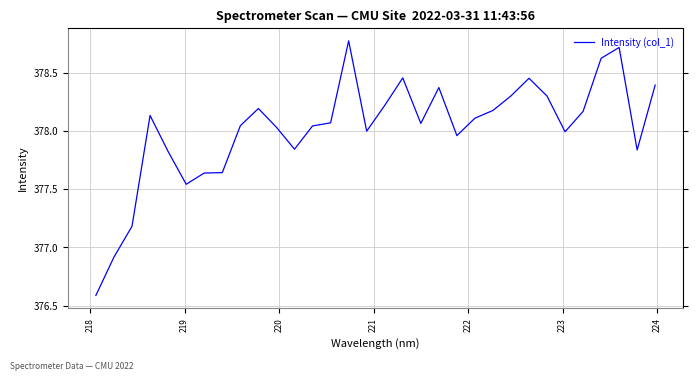

What is the minimum value shown in the chart?

376.6